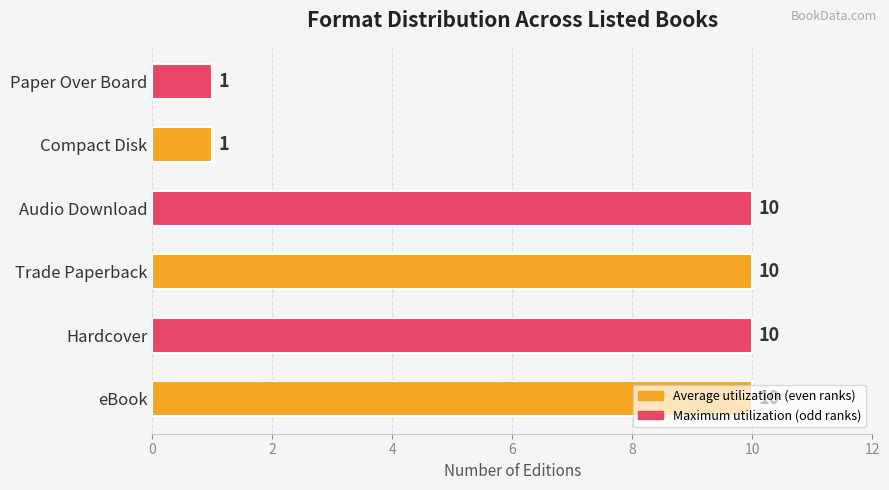

How many values are between 1 and 10?

6